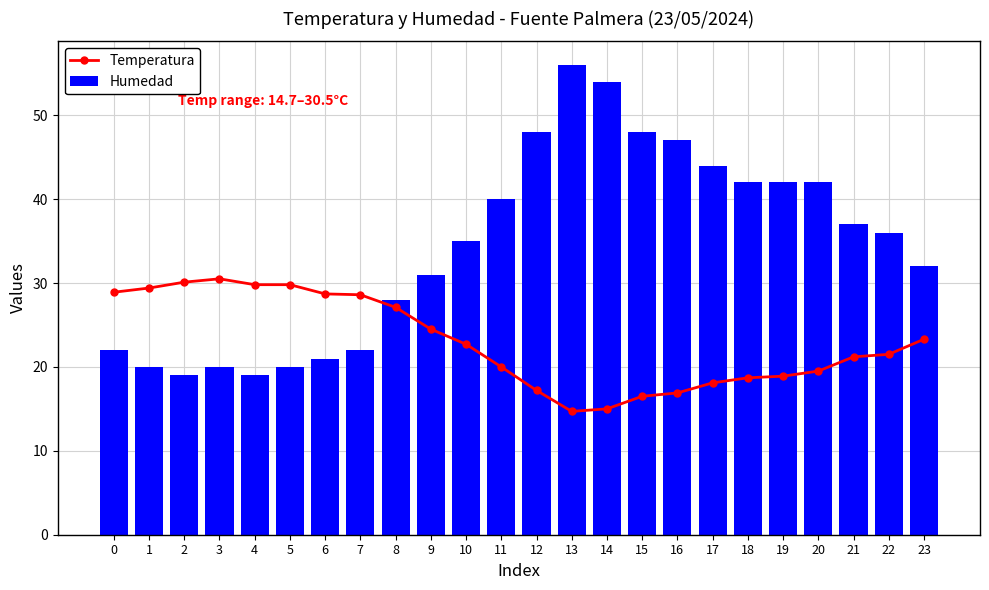

What is the sum of the Humedad values at 21 and 17?

81